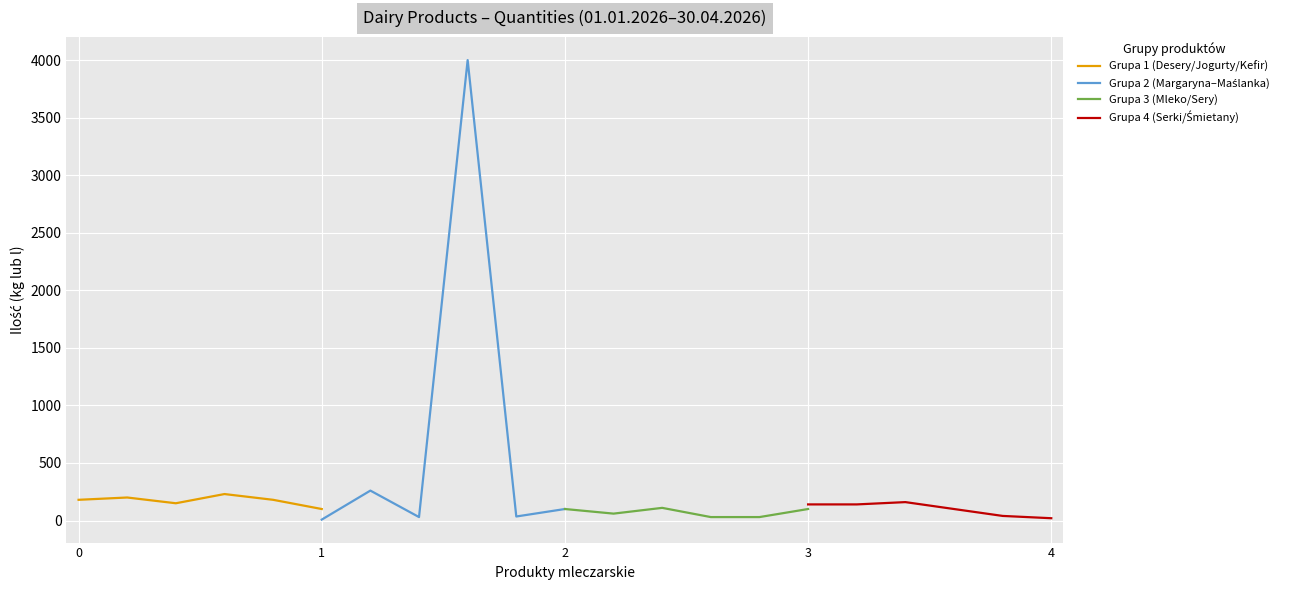

What is the value of the Grupa 1 (Desery/Jogurty/Kefir) point at the 5th from the left?

180